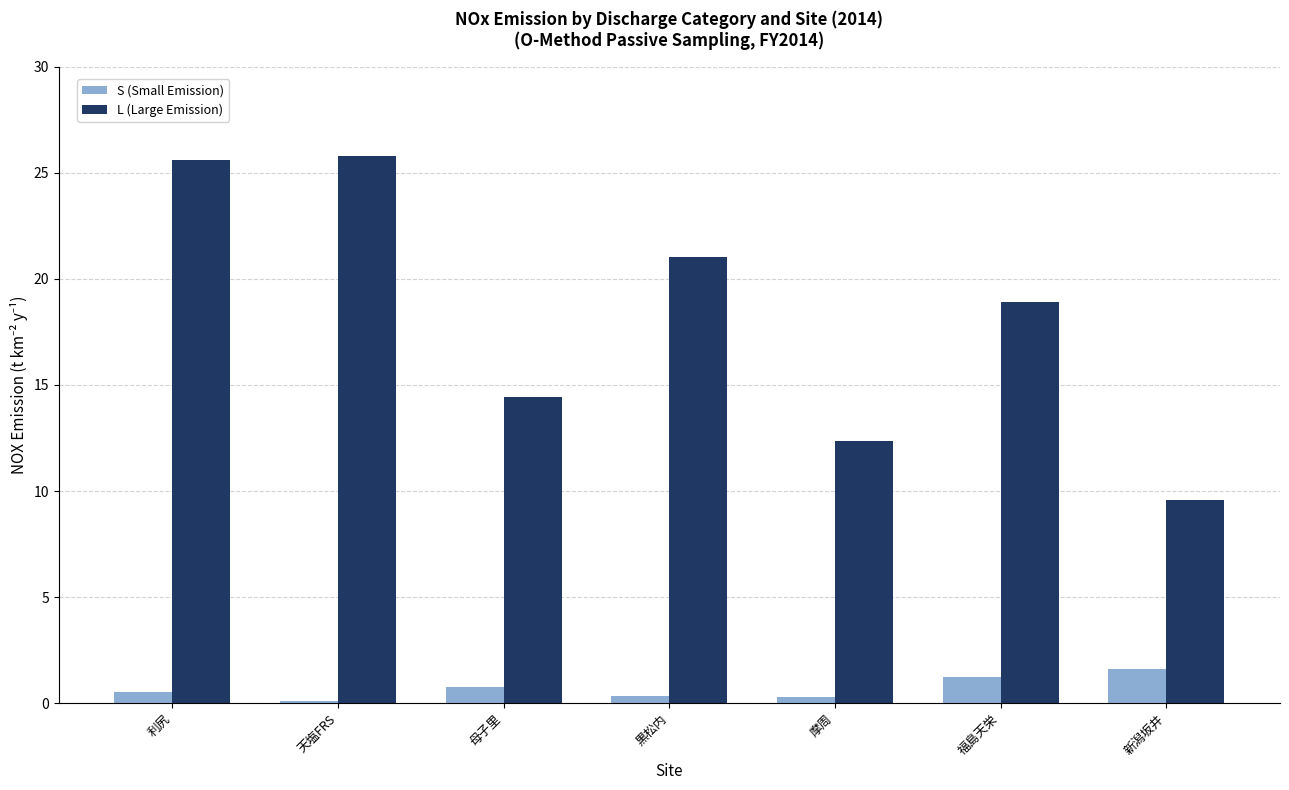

True or false: S (Small Emission) has a value of 0.3 at 摩周.

True